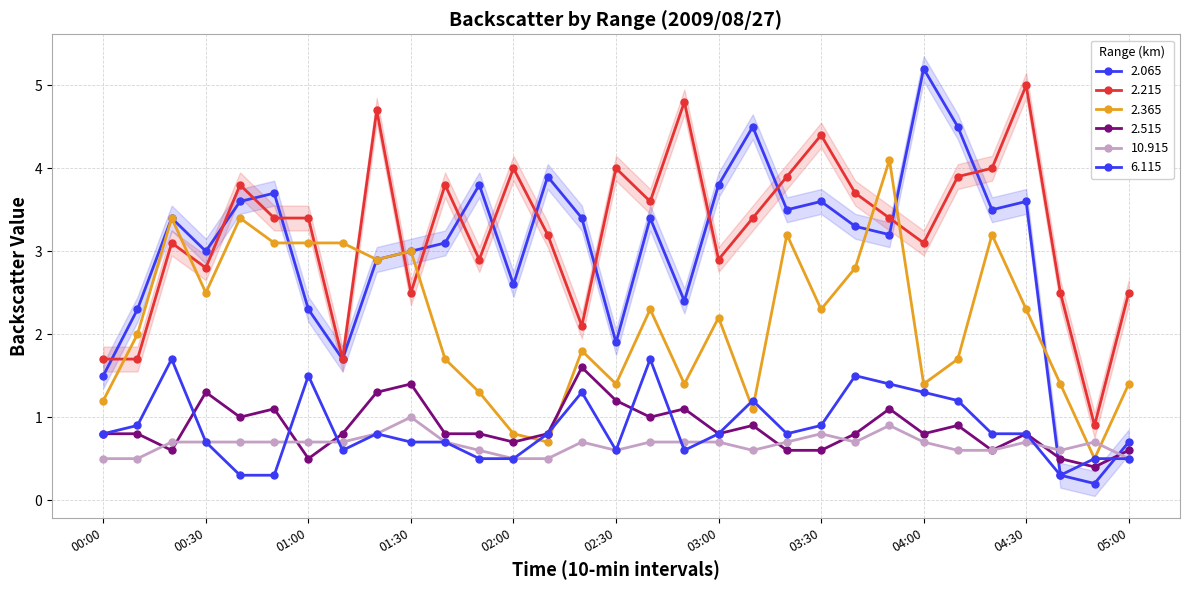

At which label is 2.515 closest to 1?

00:40